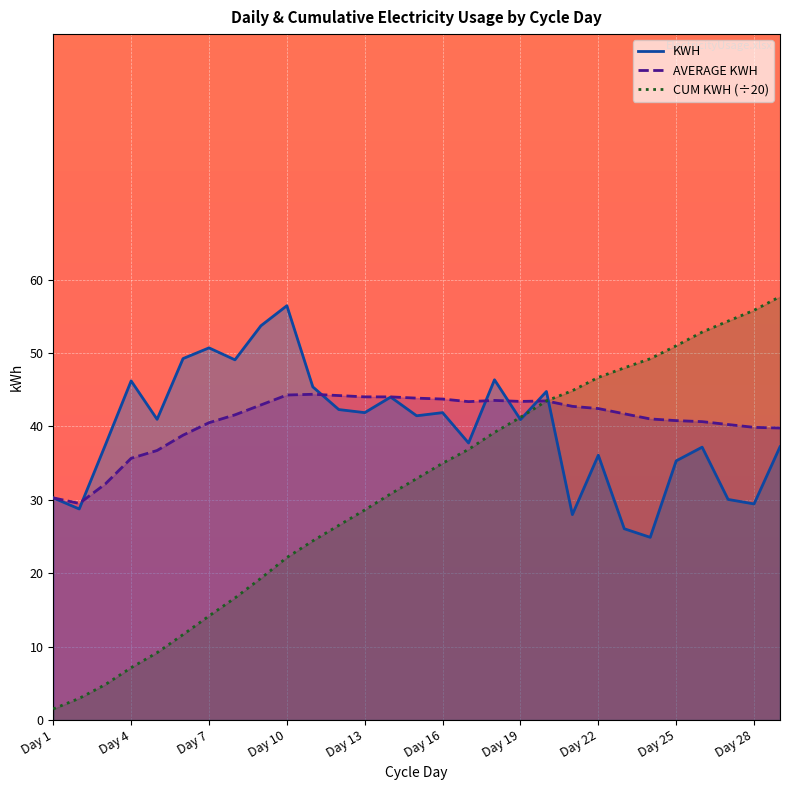

What is the average value of the KWH series?

39.8